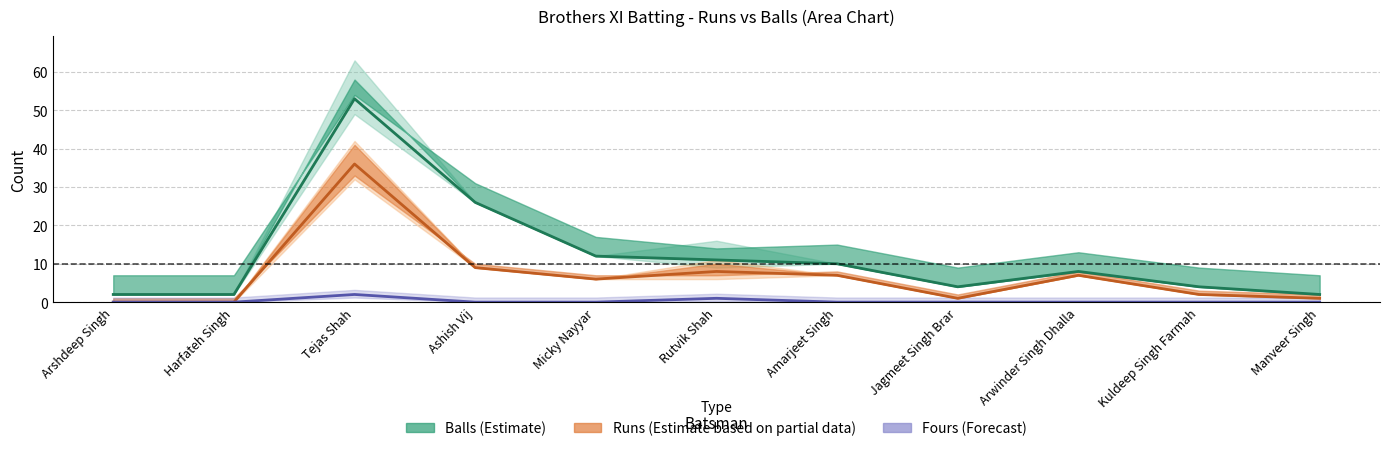

True or false: Fours (Forecast) and Balls (Estimate) cross at least once.

False